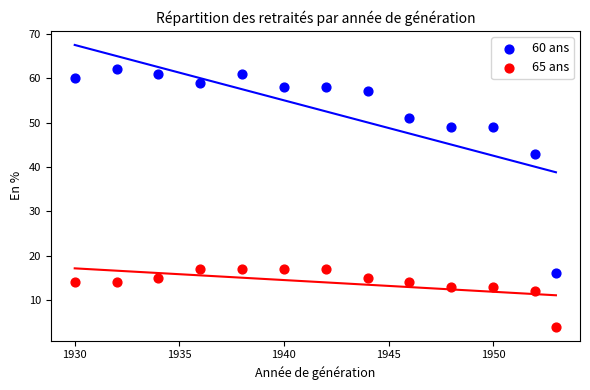

Across all data points, what is the range of Y values (max minus min)?

58